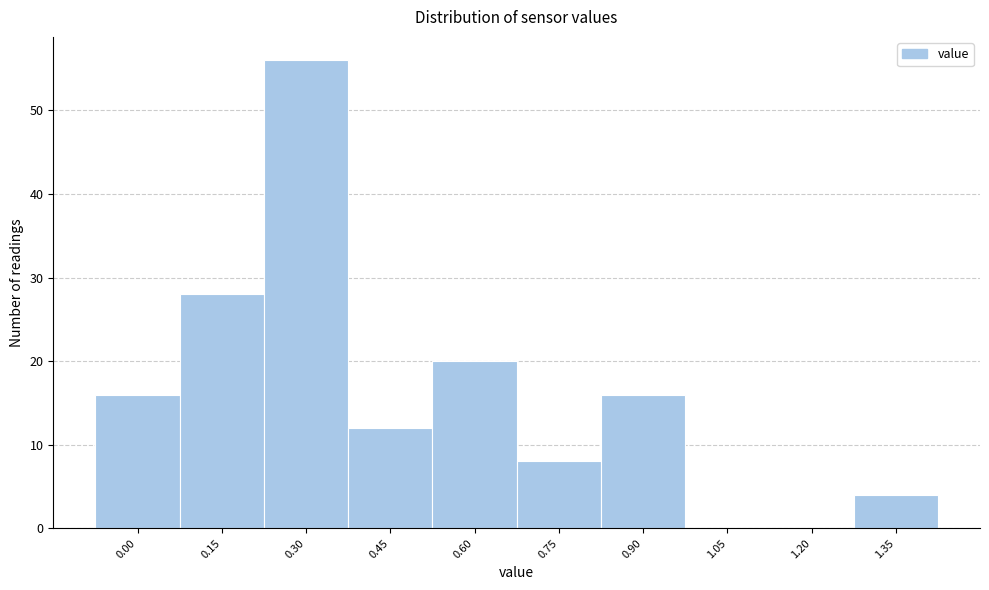

Reading left to right, extract all data points from this chart.

0.00=16	0.15=28	0.30=56	0.45=12	0.60=20	0.75=8	0.90=16	1.05=0	1.20=0	1.35=4